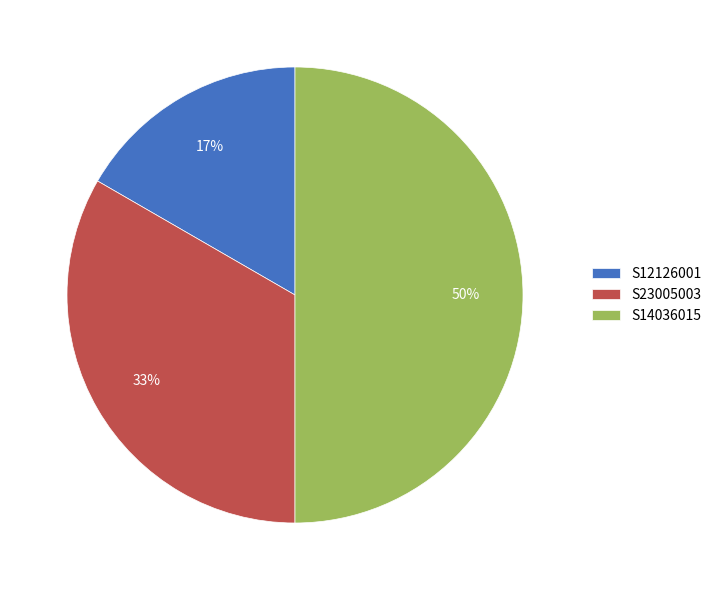

Which slice is the largest?

S14036015